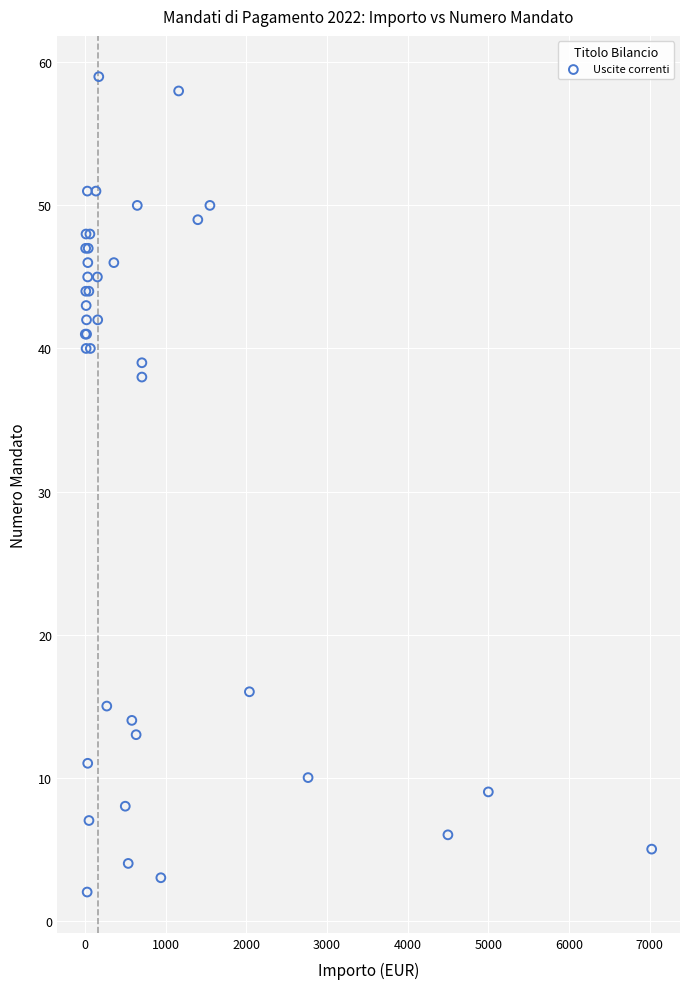

What Y value in the scatter plot is closest to 30?

38